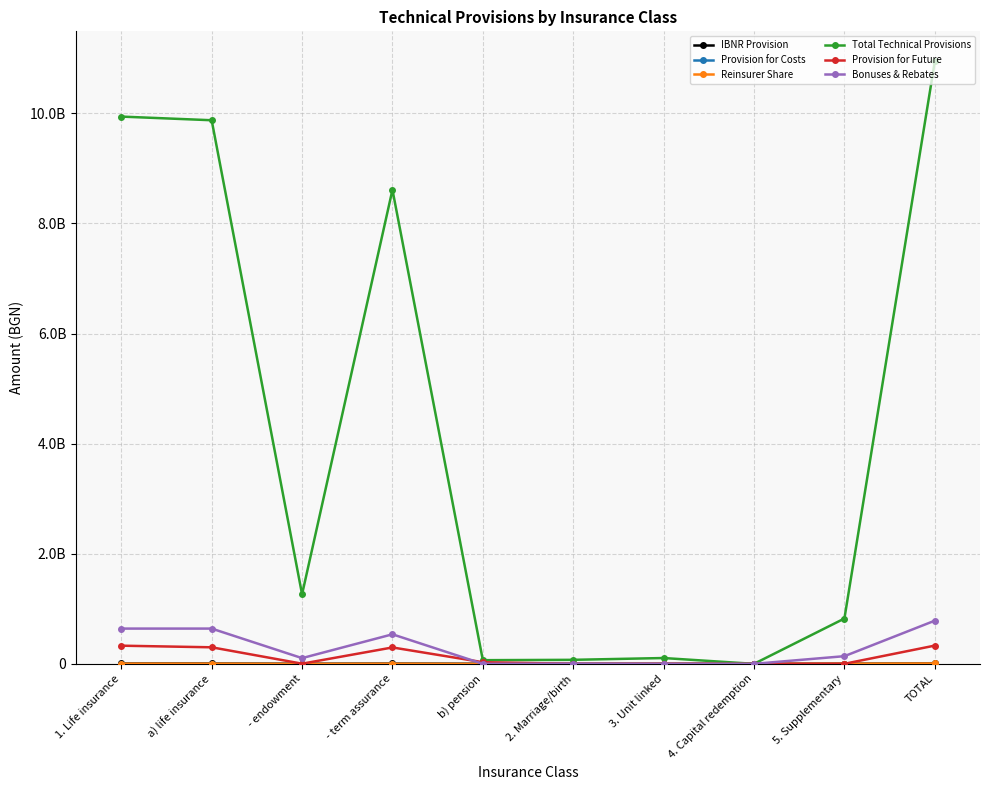

Is this an area chart (filled region under the line)?

No